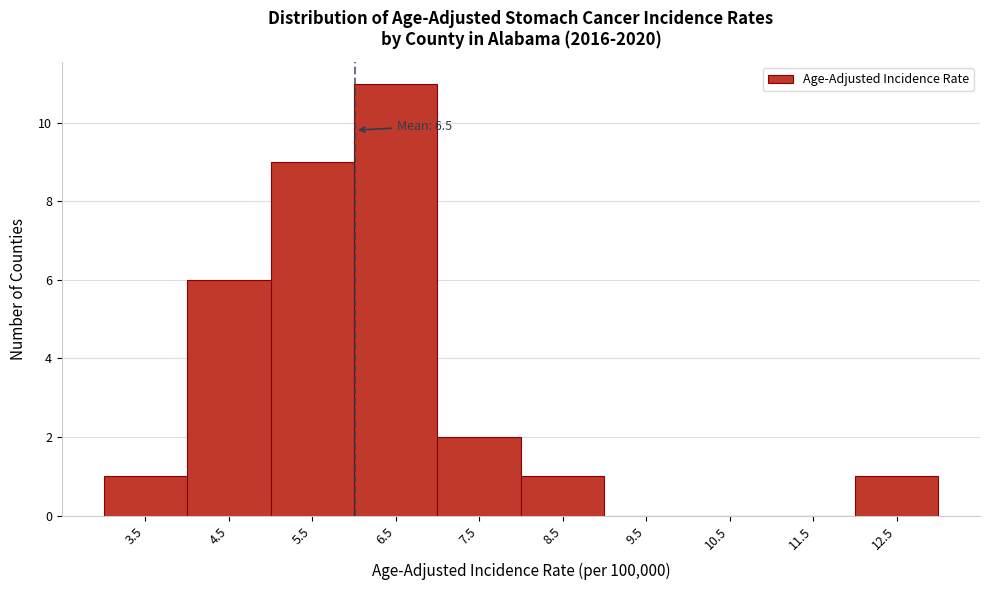

Reading left to right, list all the values displayed in this chart.

3.5=1	4.5=6	5.5=9	6.5=11	7.5=2	8.5=1	9.5=0	10.5=0	11.5=0	12.5=1